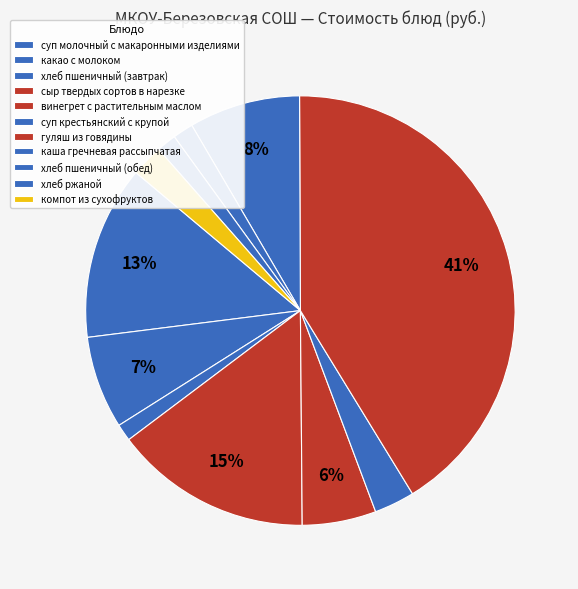

Combined, do какао с молоком and гуляш из говядины account for over 50%?

No